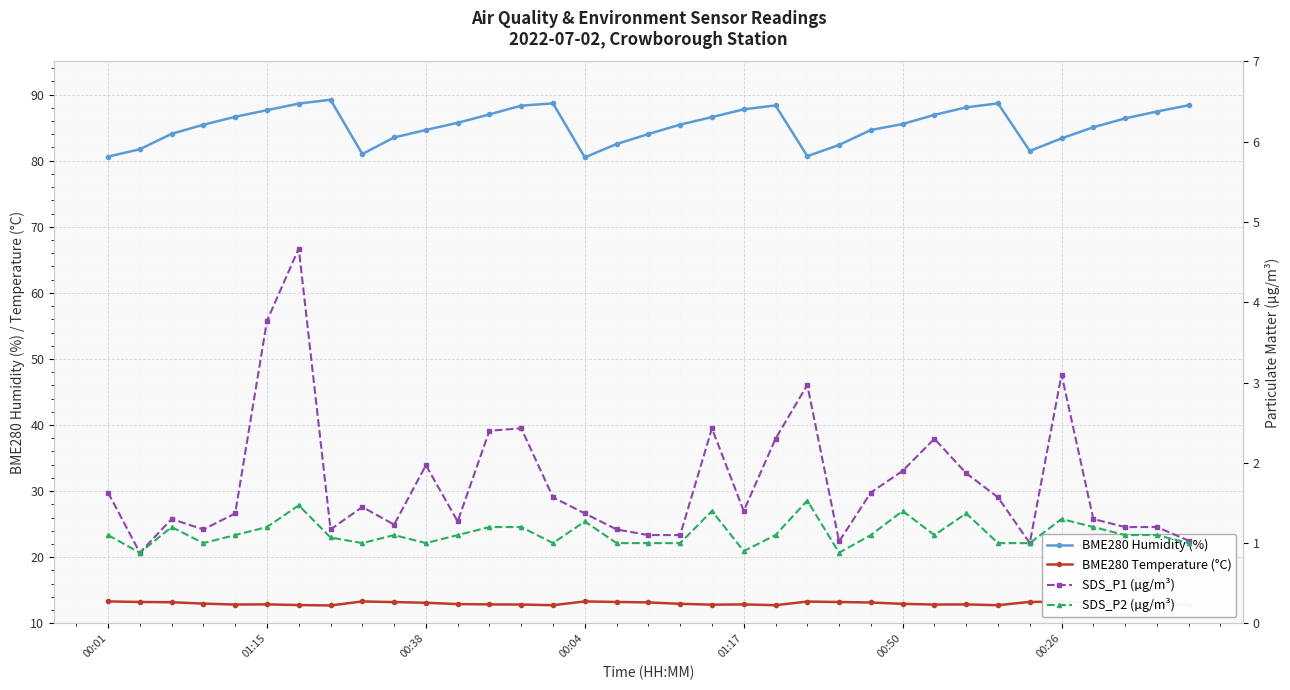

What is the difference between the maximum and minimum values in the SDS_P1 (µg/m³) series?

3.8